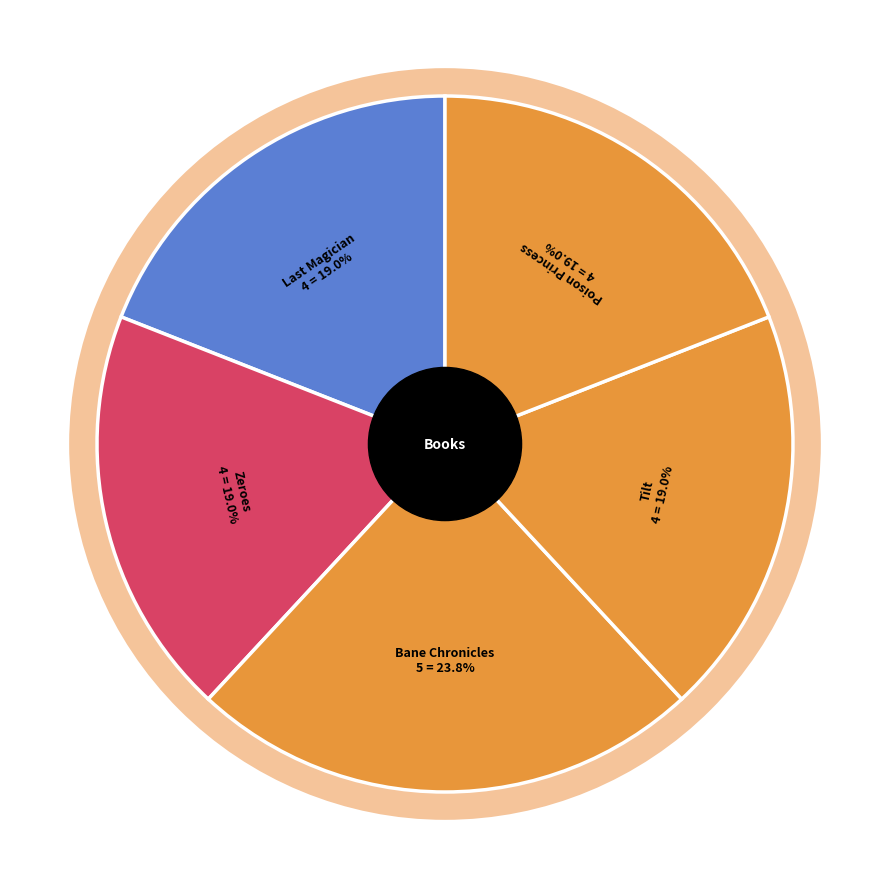

Does Bane Chronicles account for over 50% of the chart?

No